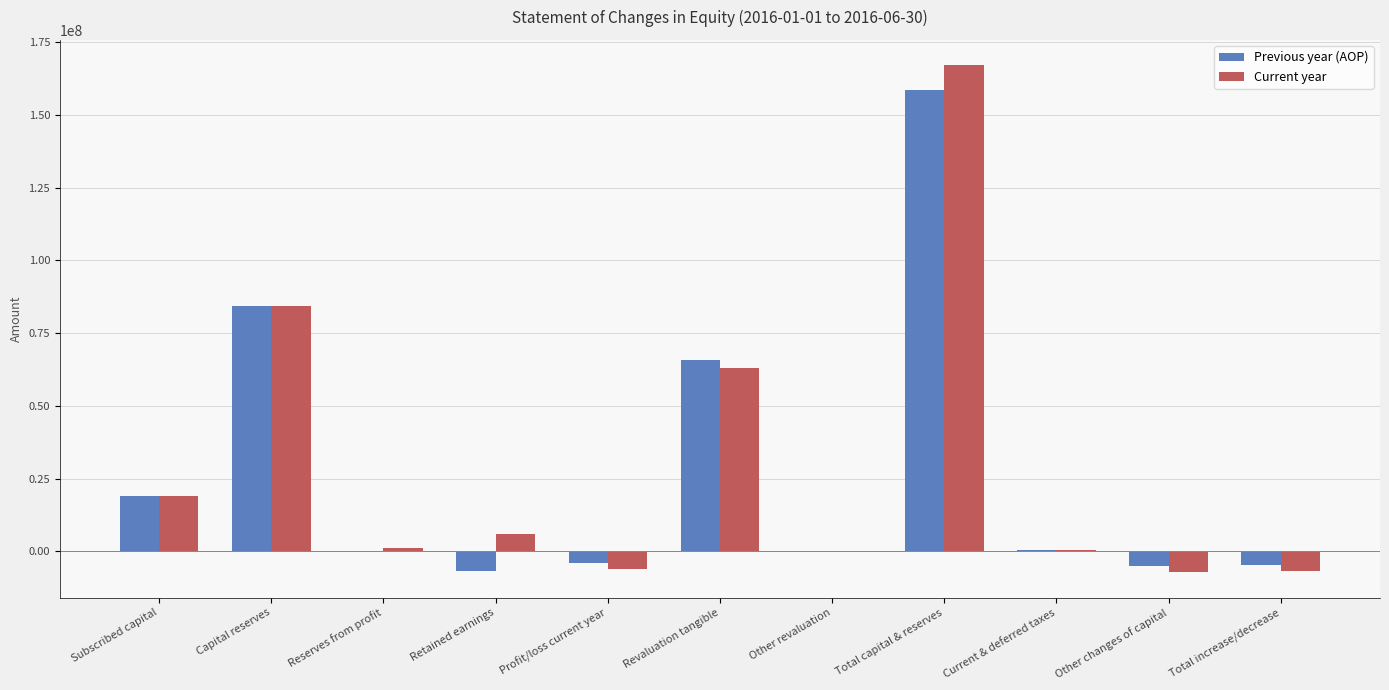

Where does the Current year series first go above 1083227?

Subscribed capital